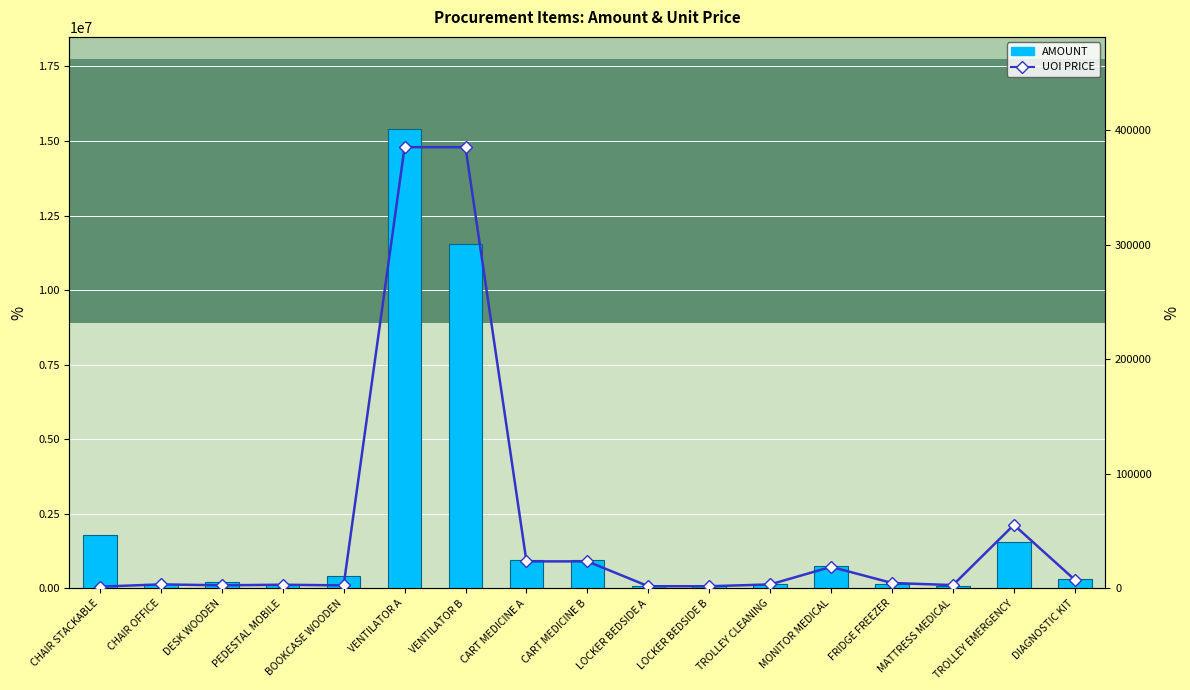

Which category has the lowest value in the UOI PRICE series?

CHAIR STACKABLE